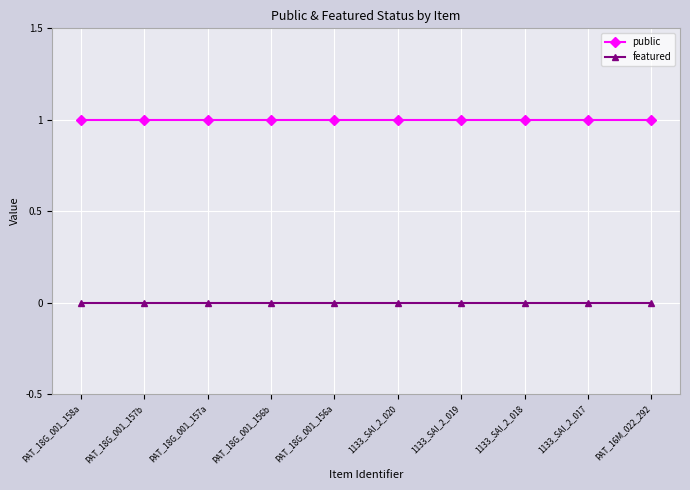

What is the label of the 3rd point from the right?

1133_SAI_2_018